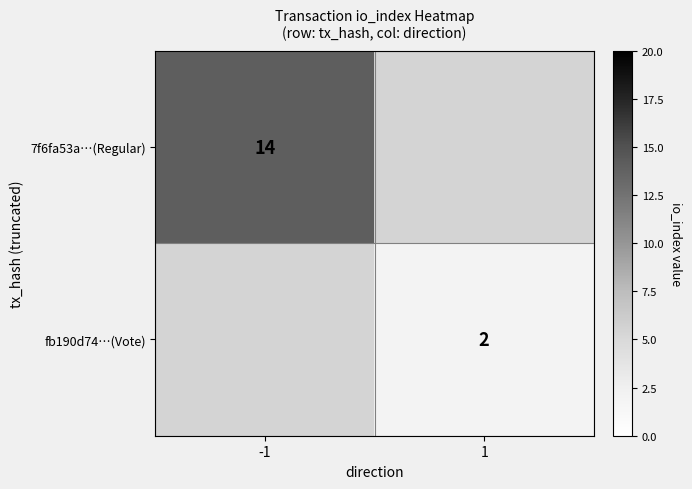

Is the value of fb190d74…(Vote) at 1 greater than the value of 7f6fa53a…(Regular) at -1?

No